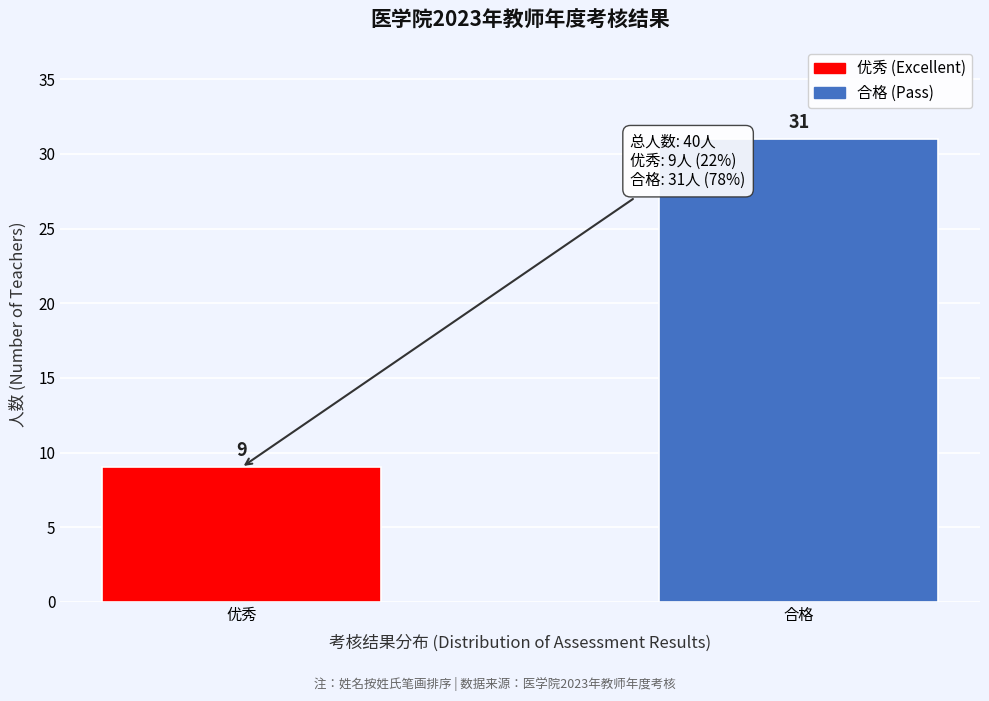

Reading right to left, list all the values displayed in this chart.

合格=31	优秀=9